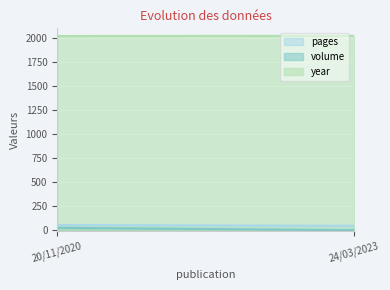

At which category does the chart reach its peak across all series?

24/03/2023